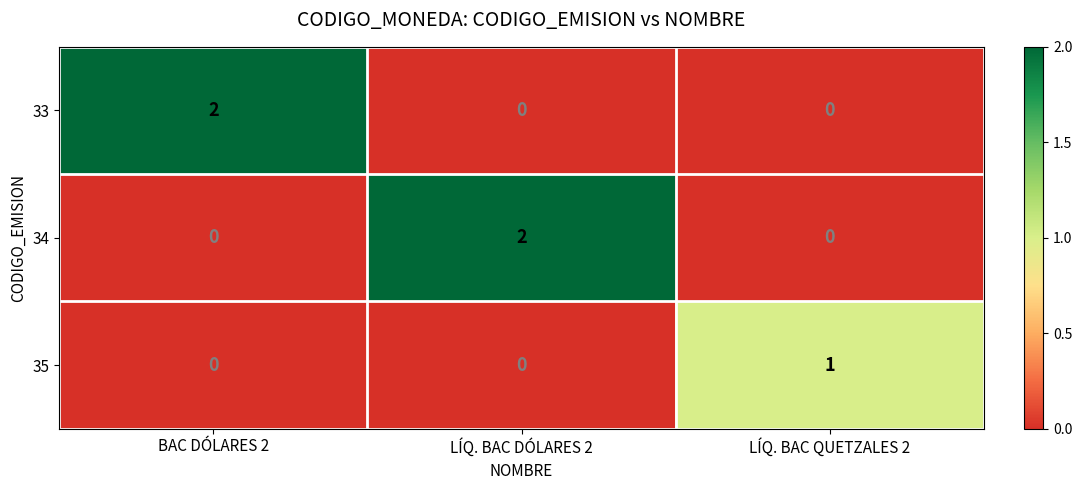

How many 34 values are between 0 and 2?

3